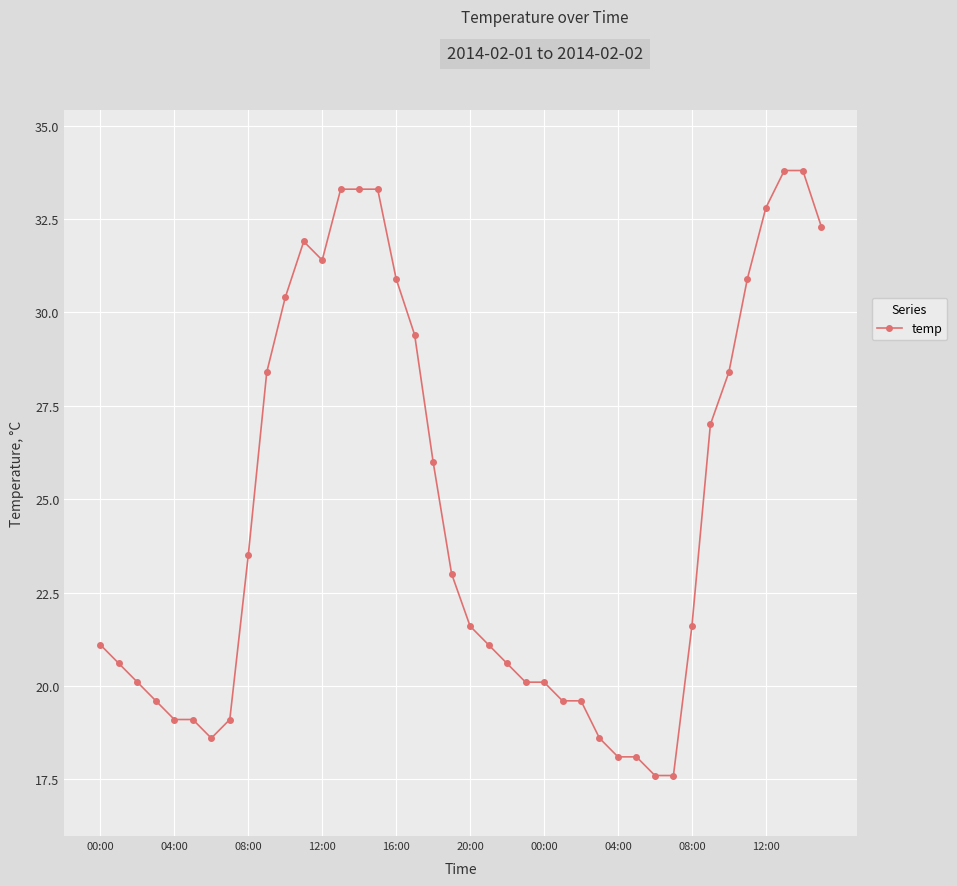

What is the difference between the second highest and minimum values?

16.2